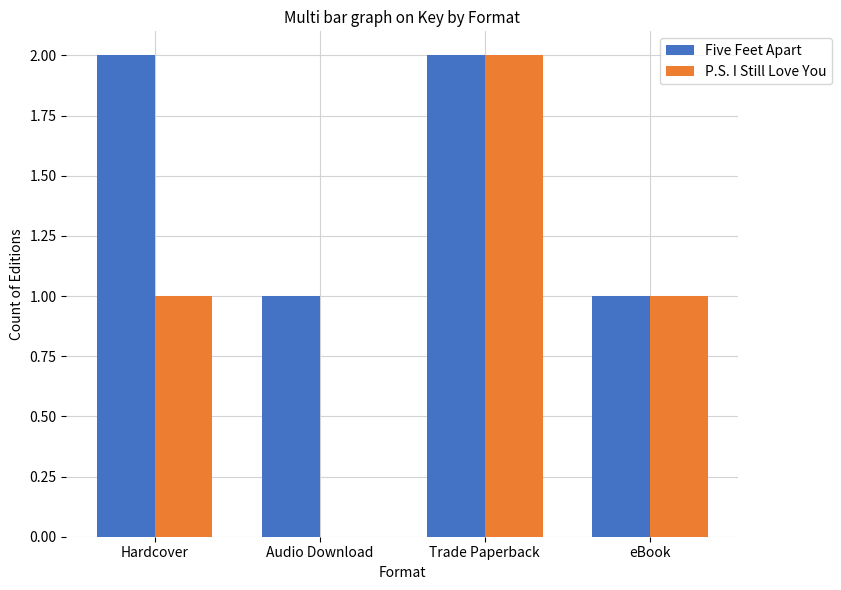

Is it true that P.S. I Still Love You equals 2 at Trade Paperback?

True